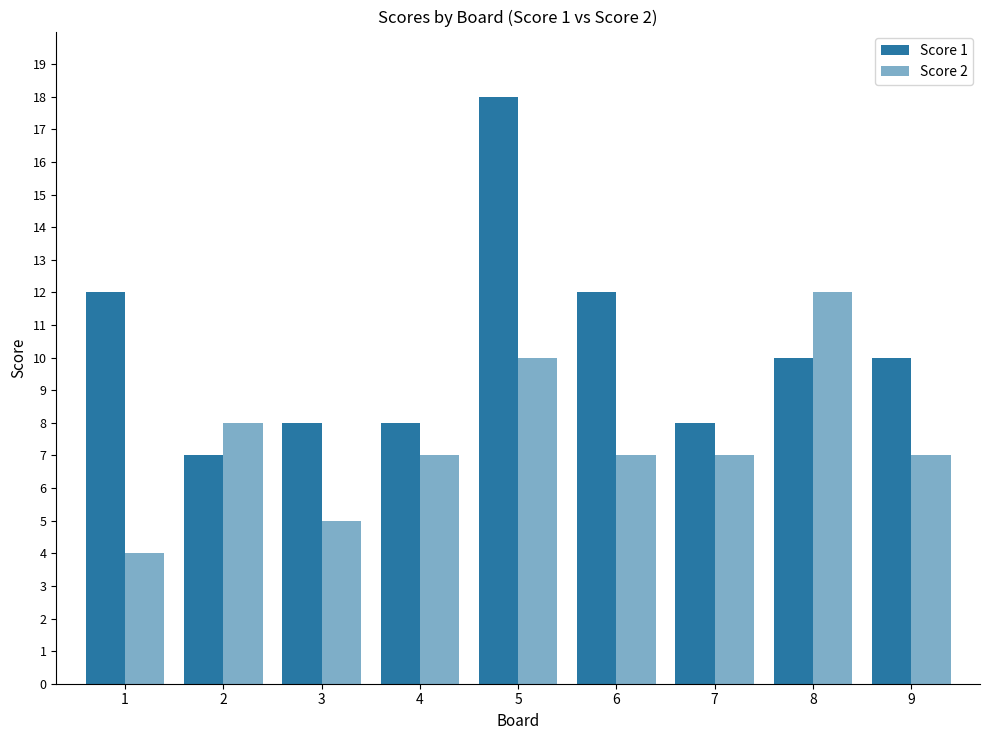

How many bars are there in total?

18